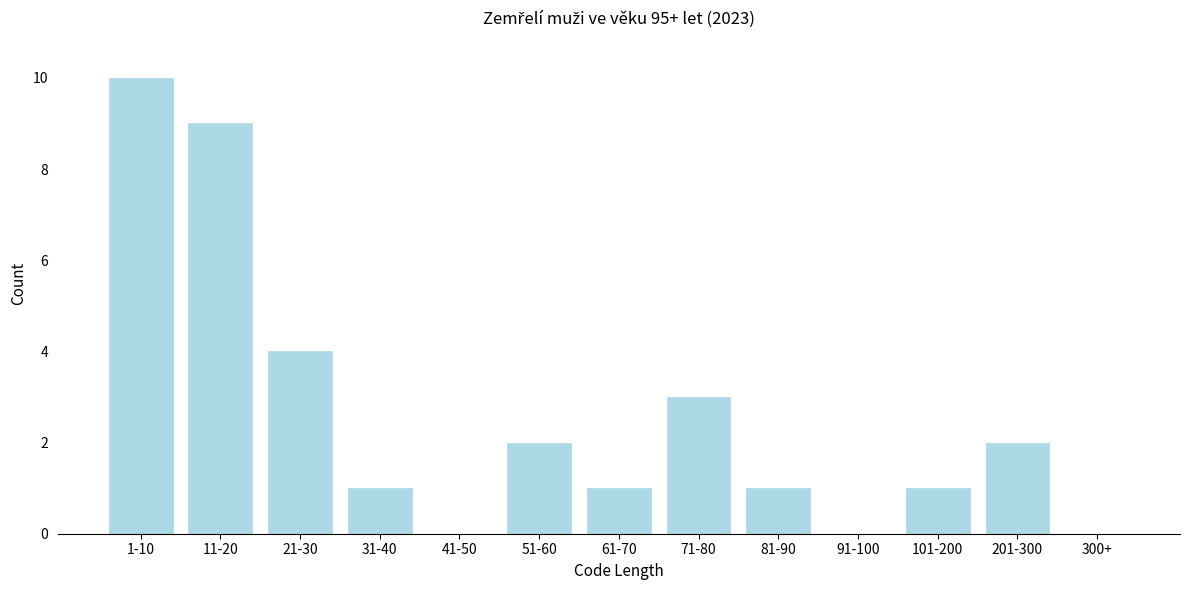

True or false: the data shows 5 at 71-80.

False